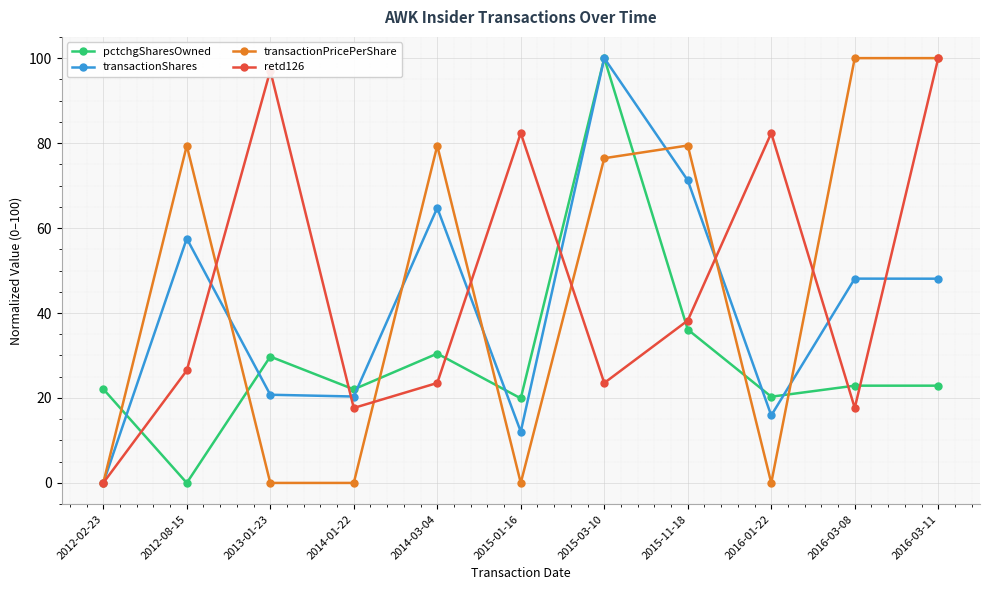

Which series changed the most between 2012-02-23 and 2014-03-04?

transactionPricePerShare